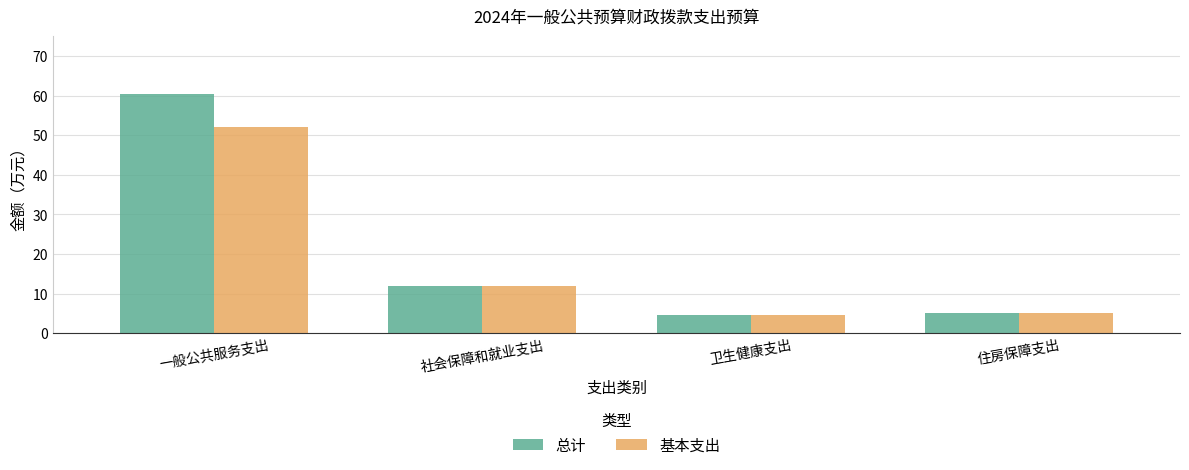

What is the minimum value for 基本支出?

4.5